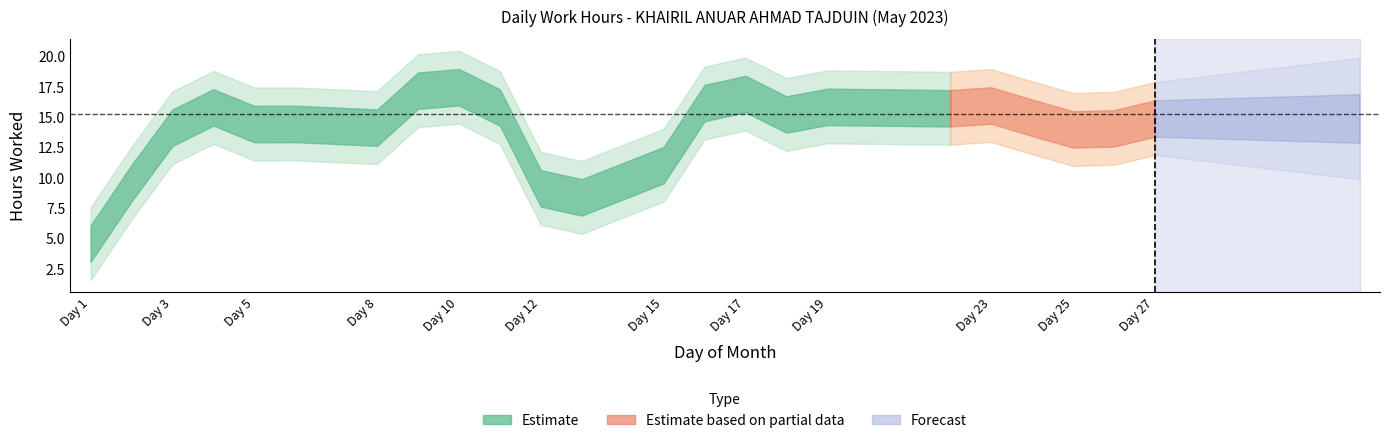

Count the number of categories in the chart.

23